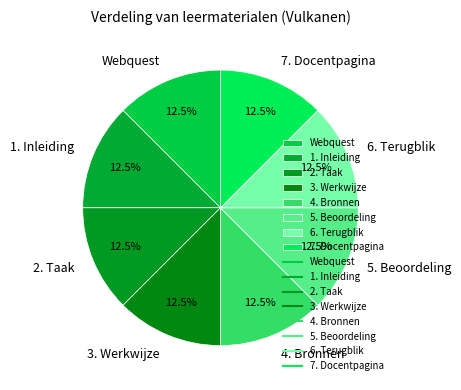

Is there a majority slice in this chart?

No